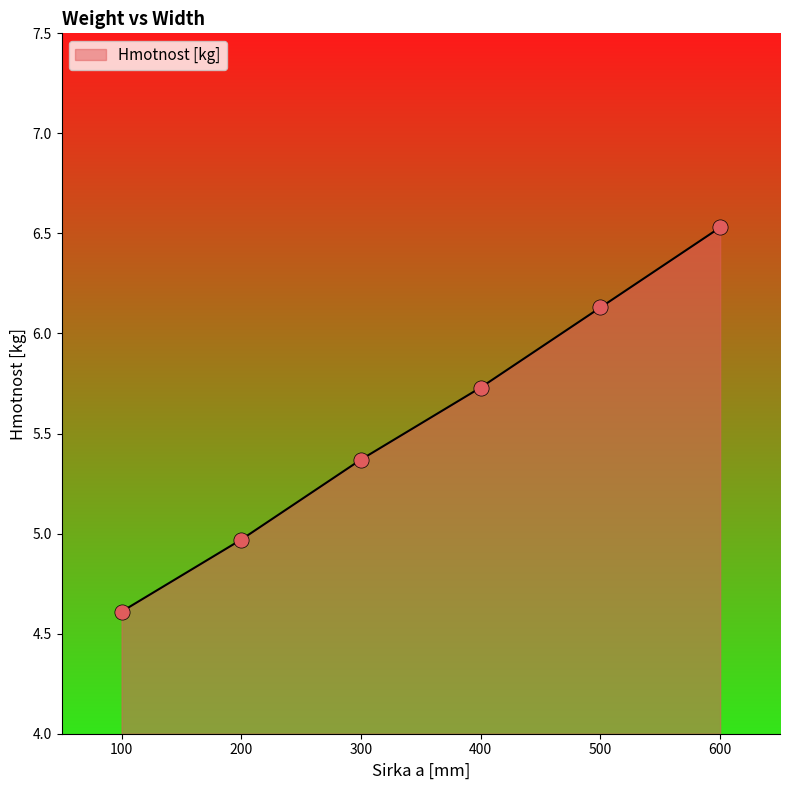

Approximately how many times larger is the value at 200 compared to 500?

0.8